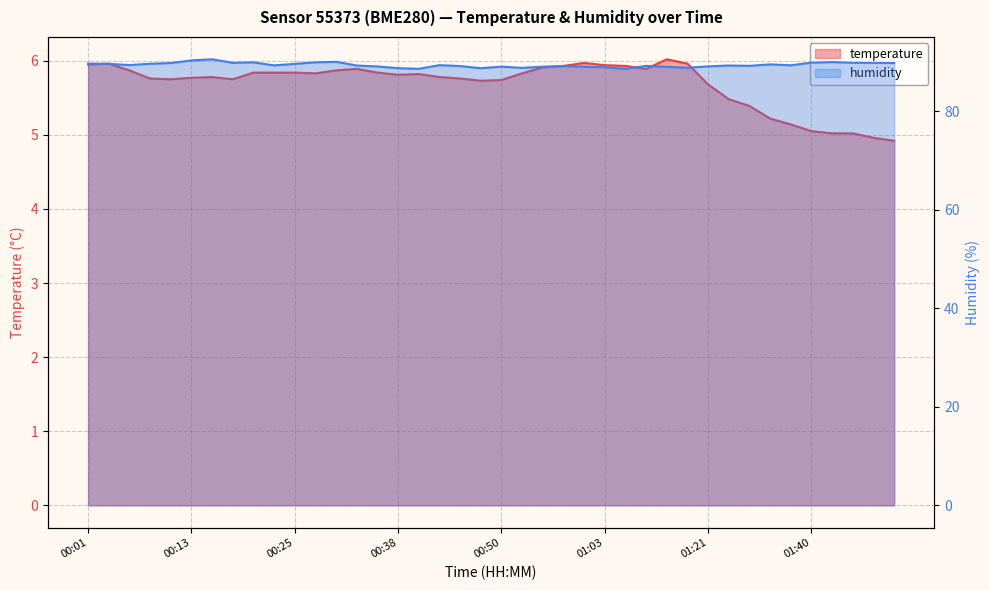

Reading left to right, transcribe all the data shown in this chart.

temperature: 00:01=6.0	00:03=6.0	00:06=5.9	00:08=5.8	00:11=5.8	00:13=5.8	00:15=5.8	00:18=5.8	00:20=5.8	00:23=5.8	00:25=5.8	00:28=5.8	00:30=5.9	00:33=5.9	00:35=5.8	00:38=5.8	00:40=5.8	00:43=5.8	00:45=5.8	00:48=5.7	00:50=5.7	00:53=5.8	00:55=5.9	00:58=5.9	01:00=6.0	01:03=5.9	01:05=5.9	01:08=5.9	01:10=6.0	01:13=6.0	01:21=5.7	01:24=5.5	01:27=5.4	01:35=5.2	01:37=5.1	01:40=5.0	01:42=5.0	01:45=5.0	01:47=5.0	01:50=4.9
humidity: 00:01=89.7	00:03=89.7	00:06=89.4	00:08=89.7	00:11=89.8	00:13=90.3	00:15=90.6	00:18=89.9	00:20=90.0	00:23=89.3	00:25=89.7	00:28=90.0	00:30=90.1	00:33=89.3	00:35=89.1	00:38=88.8	00:40=88.7	00:43=89.4	00:45=89.2	00:48=88.8	00:50=89.1	00:53=88.8	00:55=89.1	00:58=89.2	01:00=89.1	01:03=89.0	01:05=88.7	01:08=89.2	01:10=89.1	01:13=88.9	01:21=89.1	01:24=89.3	01:27=89.2	01:35=89.5	01:37=89.4	01:40=89.9	01:42=90.0	01:45=89.9	01:47=89.9	01:50=89.8